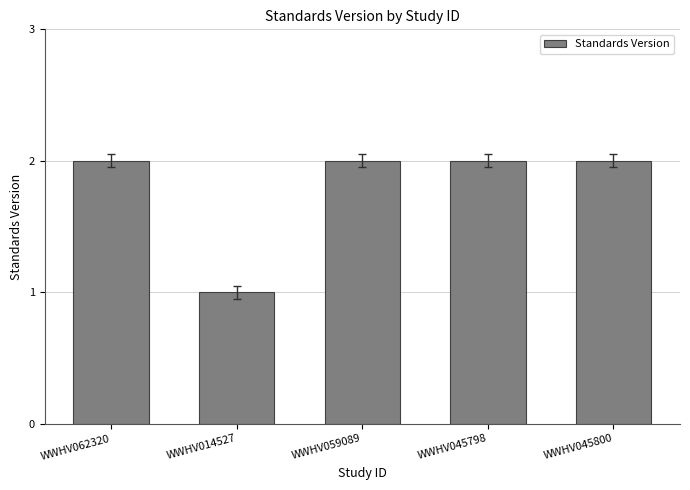

Which category has the lowest value across all series?

WWHV014527